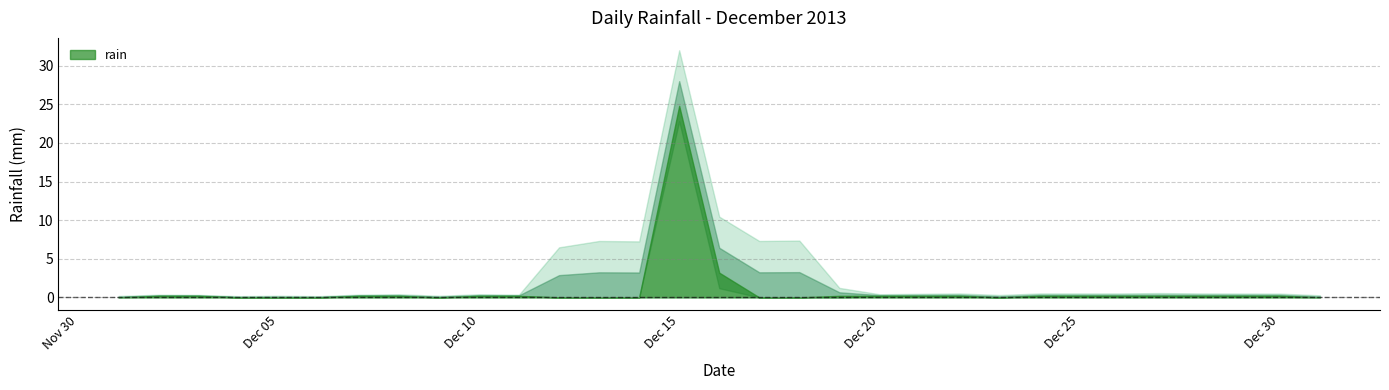

Reading right to left, extract all data points from this chart.

2013-12-31=0.0	2013-12-30=0.2	2013-12-29=0.2	2013-12-28=0.2	2013-12-27=0.2	2013-12-26=0.2	2013-12-25=0.2	2013-12-24=0.2	2013-12-23=0.0	2013-12-22=0.2	2013-12-21=0.2	2013-12-20=0.2	2013-12-19=0.2	2013-12-18=0.0	2013-12-17=0.0	2013-12-16=3.2	2013-12-15=24.8	2013-12-14=0.0	2013-12-13=0.0	2013-12-12=0.0	2013-12-11=0.2	2013-12-10=0.2	2013-12-09=0.0	2013-12-08=0.2	2013-12-07=0.2	2013-12-06=0.0	2013-12-05=0.0	2013-12-04=0.0	2013-12-03=0.2	2013-12-02=0.2	2013-12-01=0.0